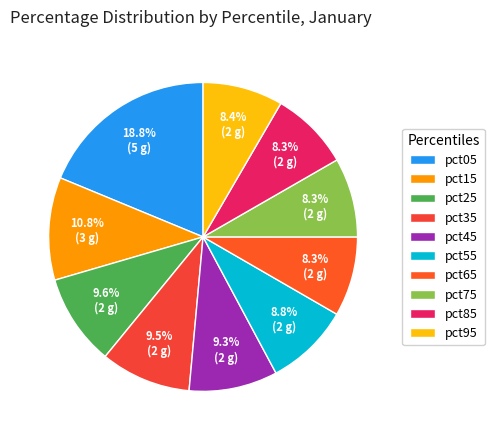

Which category has the smallest portion of the pie?

pct85